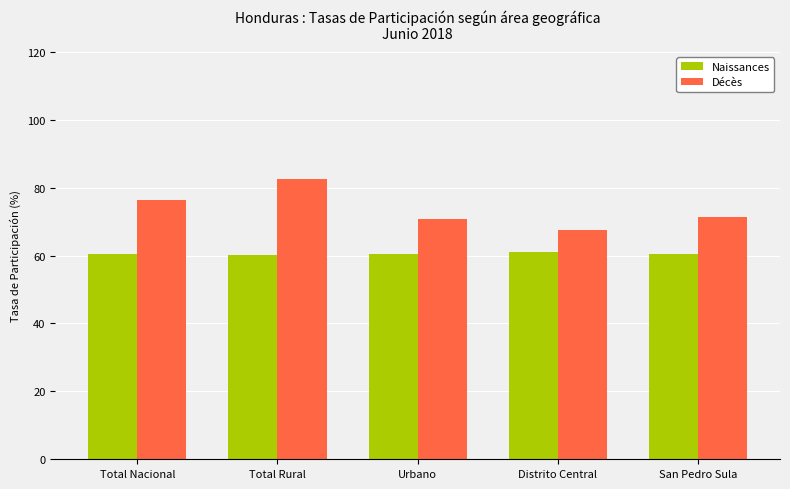

At which label does Décès reach its minimum?

Distrito Central